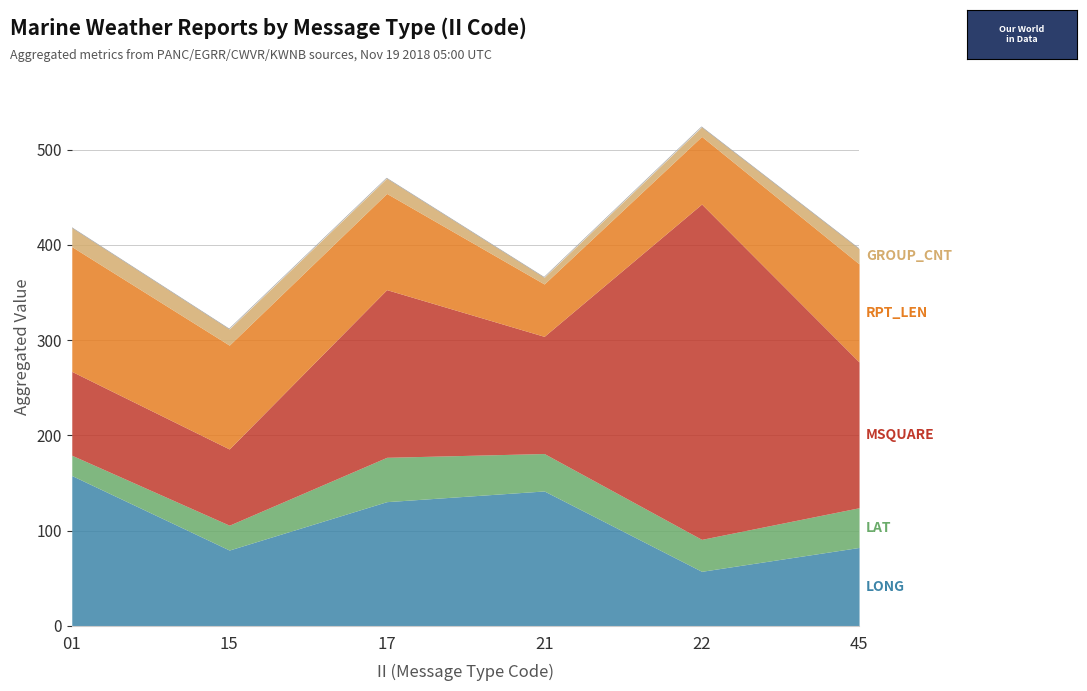

Which series has the largest total across all categories?

MSQUARE